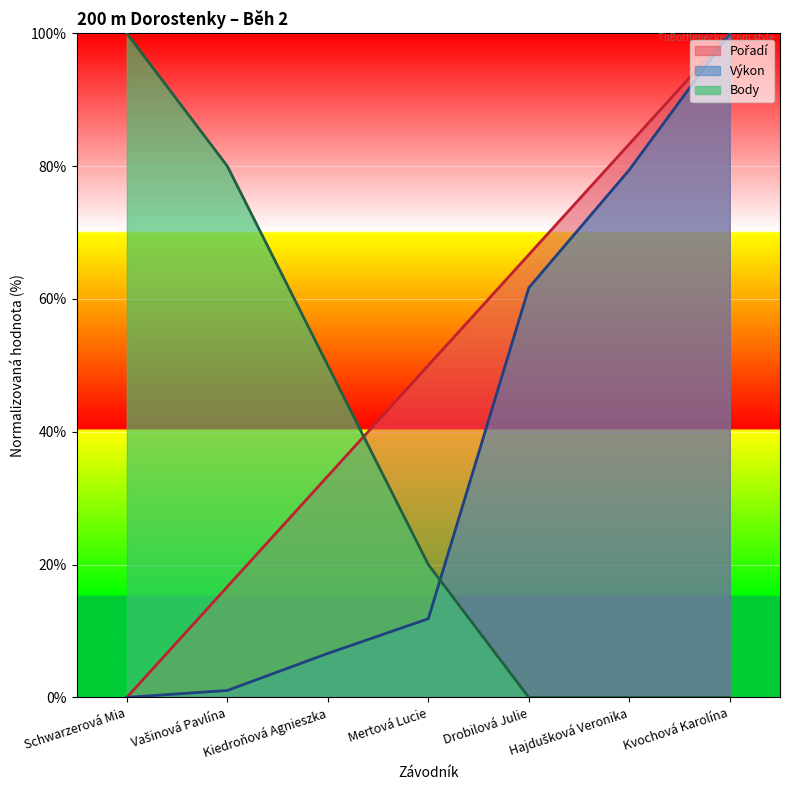

Rank the series by their maximum value, from highest to lowest.

Pořadí, Výkon, Body